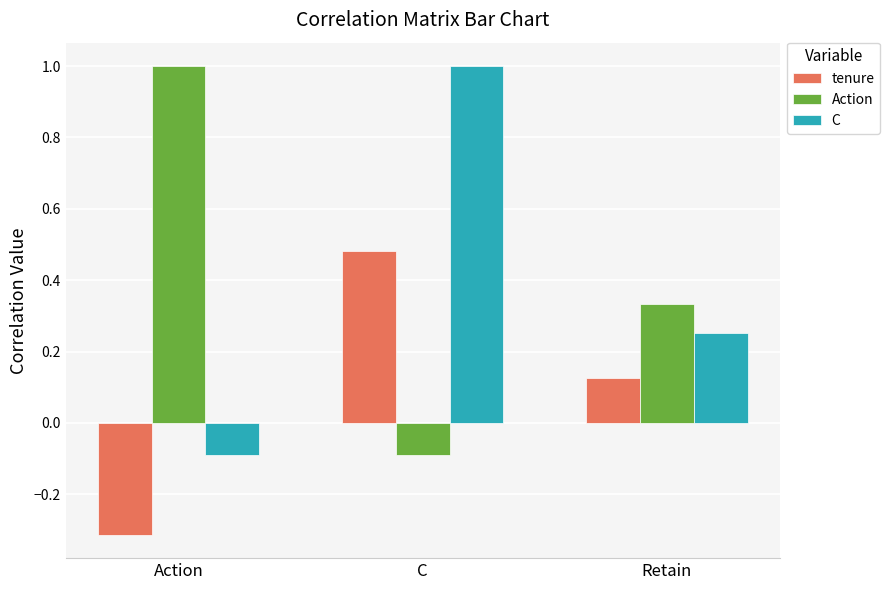

Which series changed the most between Action and Retain?

Action